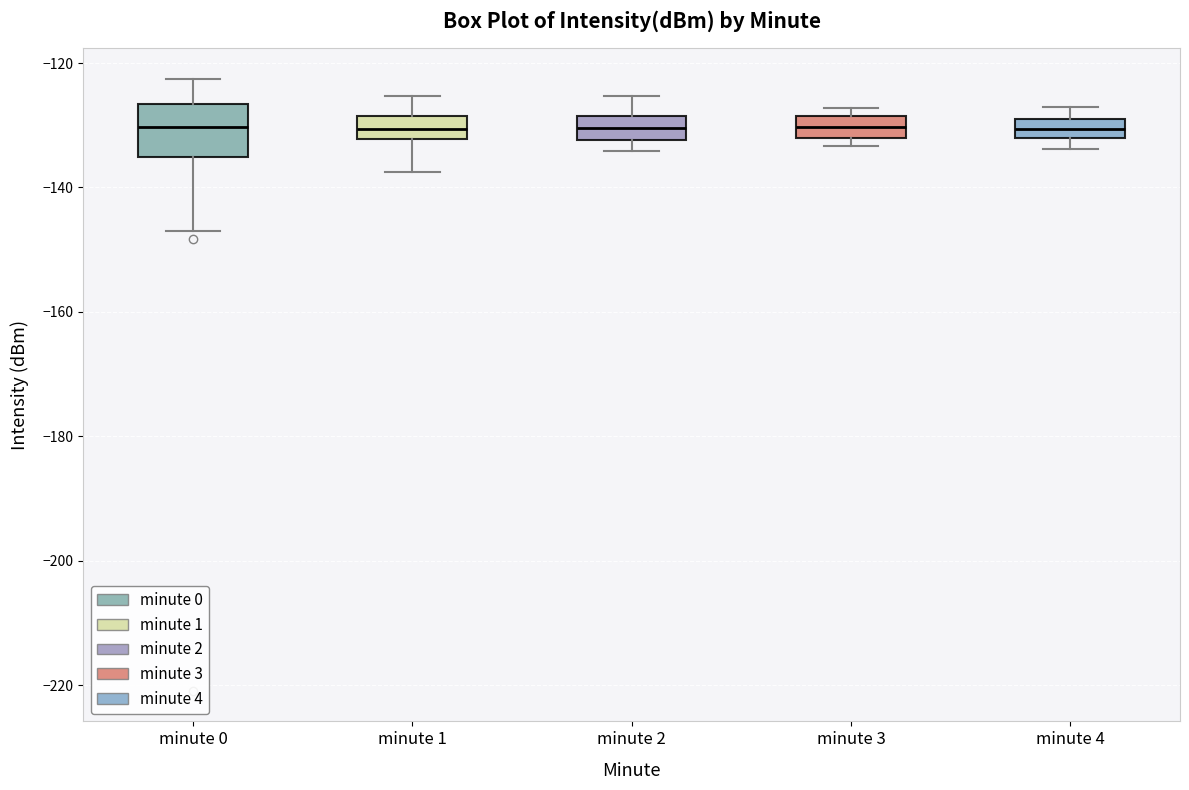

Comparing the boxes themselves (not the whiskers), which one is the tallest?

minute 0